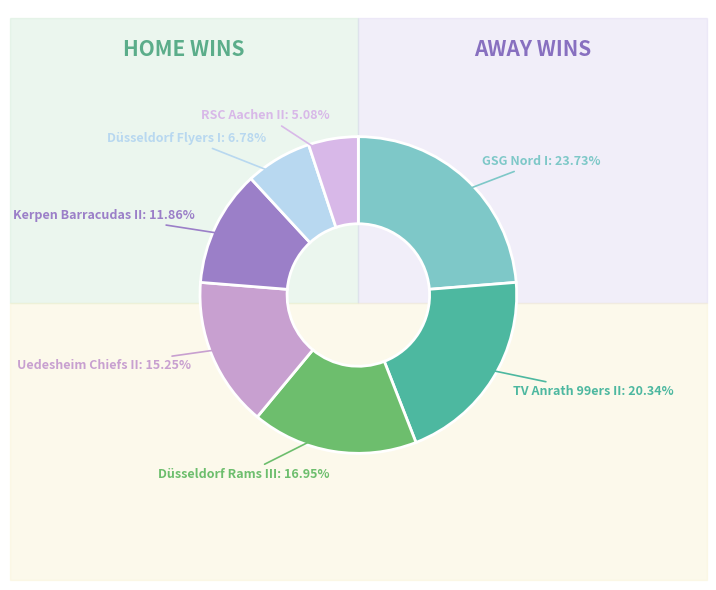

Which has a higher value, Kerpen Barracudas II or TV Anrath 99ers II?

TV Anrath 99ers II